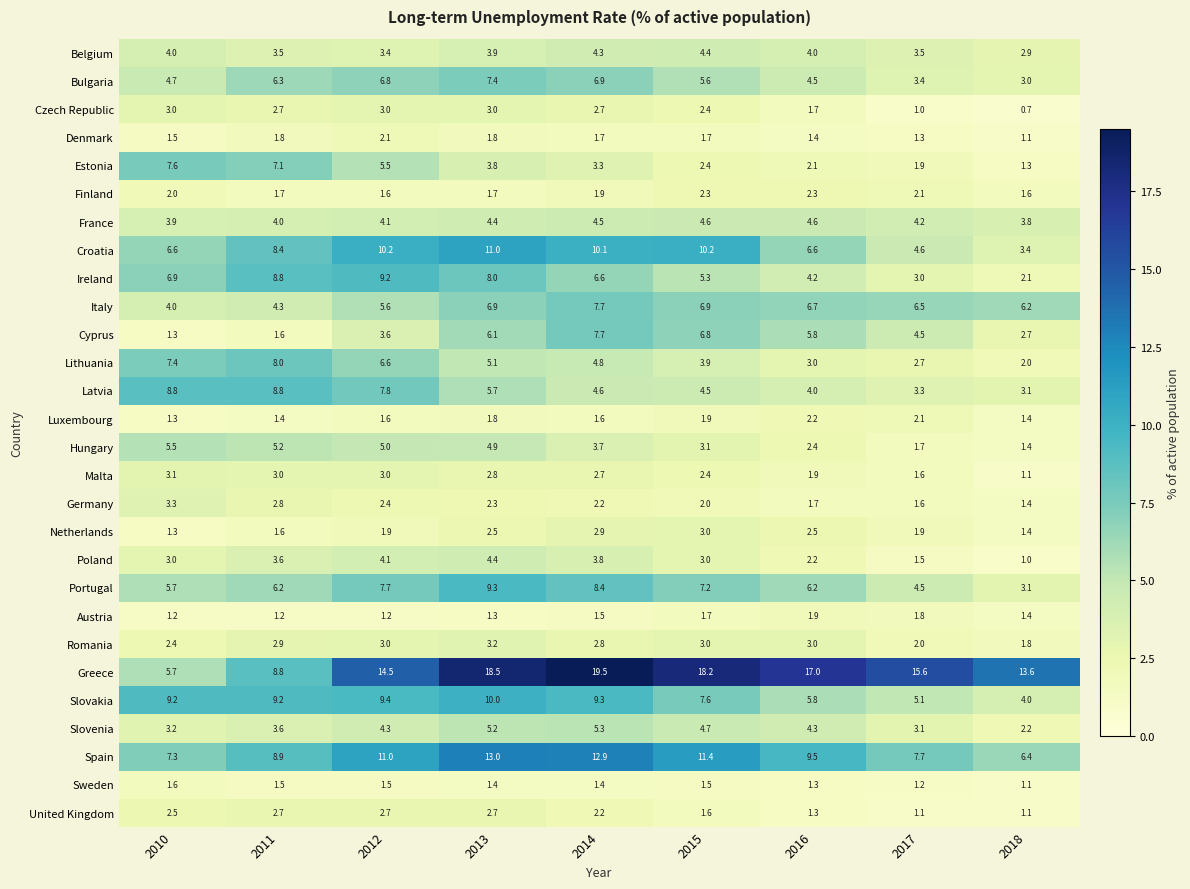

What is the maximum value for Estonia?

7.6